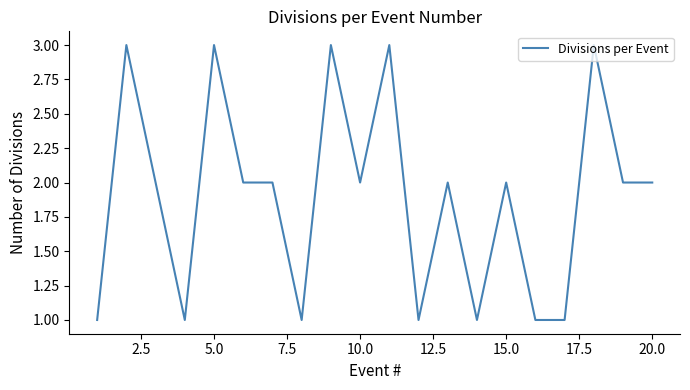

What is the maximum value shown in the chart?

3